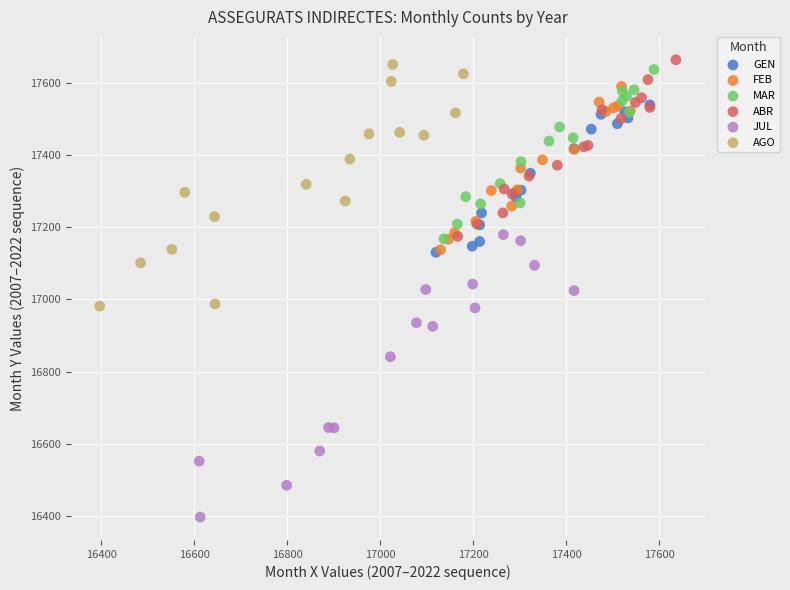

Which series contains the lowest Y value?

JUL